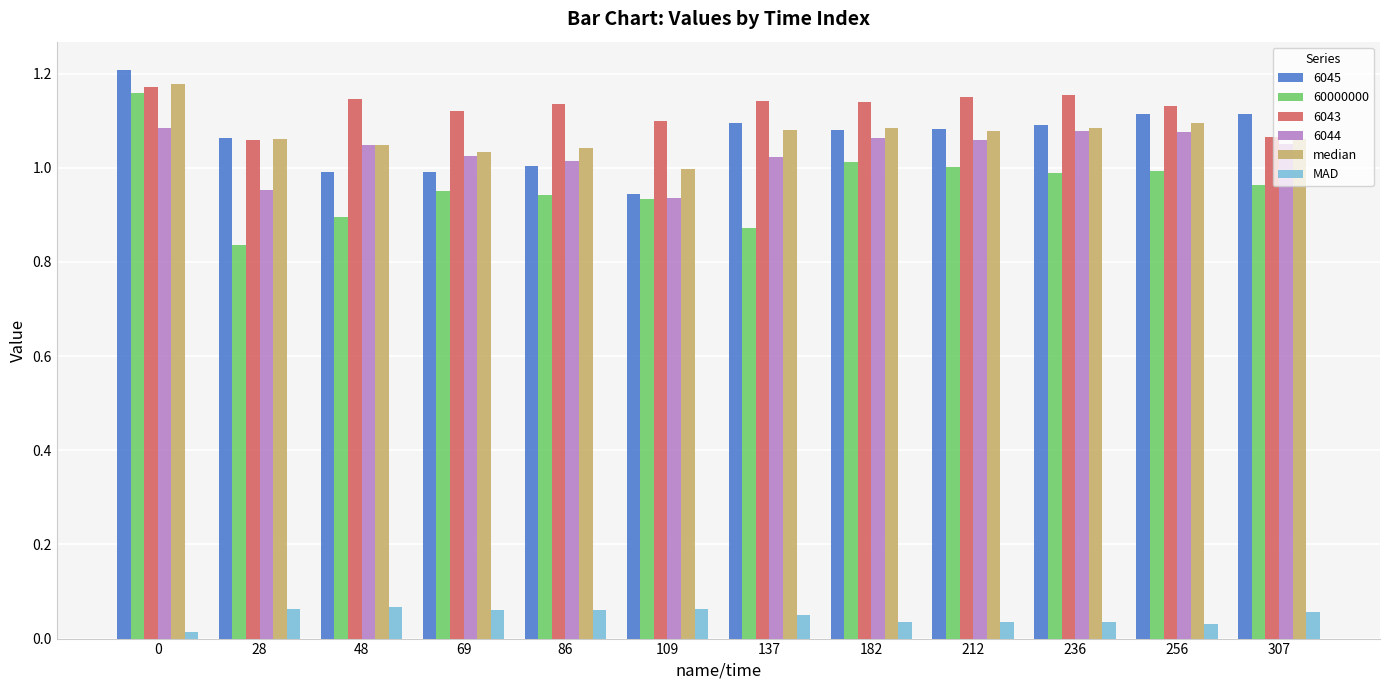

The value of 6044 at 48 is 1.0. True or false?

True